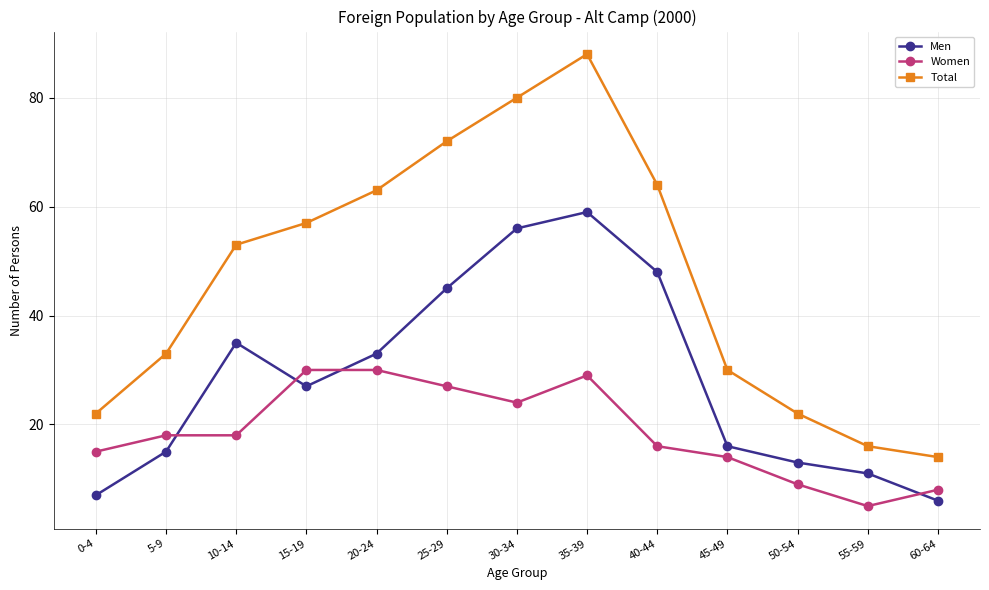

Reading left to right, what are all the values shown in this chart?

Men: 7	15	35	27	33	45	56	59	48	16	13	11	6
Women: 15	18	18	30	30	27	24	29	16	14	9	5	8
Total: 22	33	53	57	63	72	80	88	64	30	22	16	14